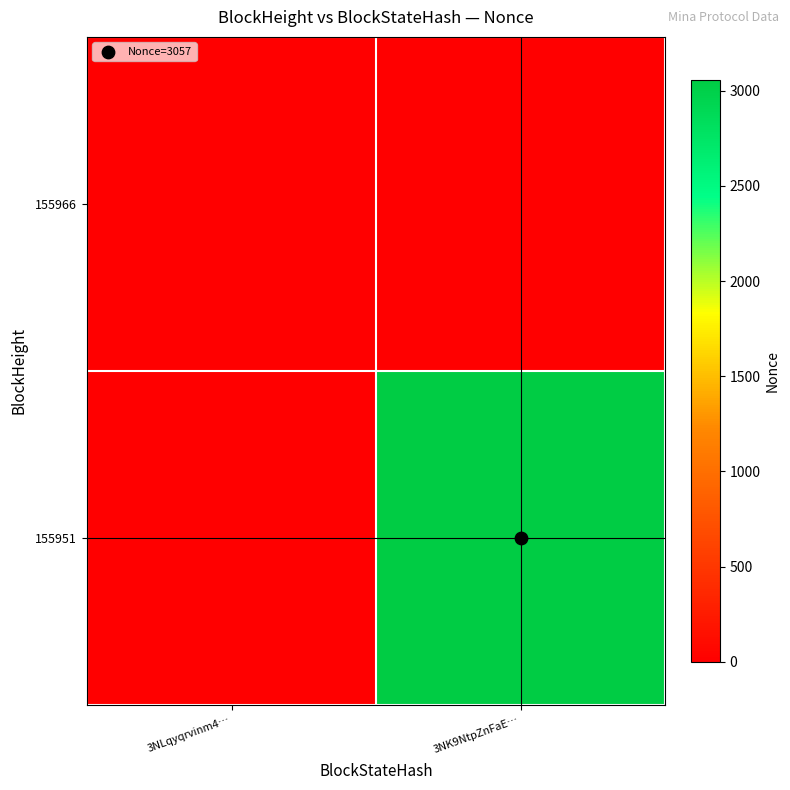

Which has a higher value, 3NLqyqrvinm4… or 3NK9NtpZnFaE…?

3NLqyqrvinm4…